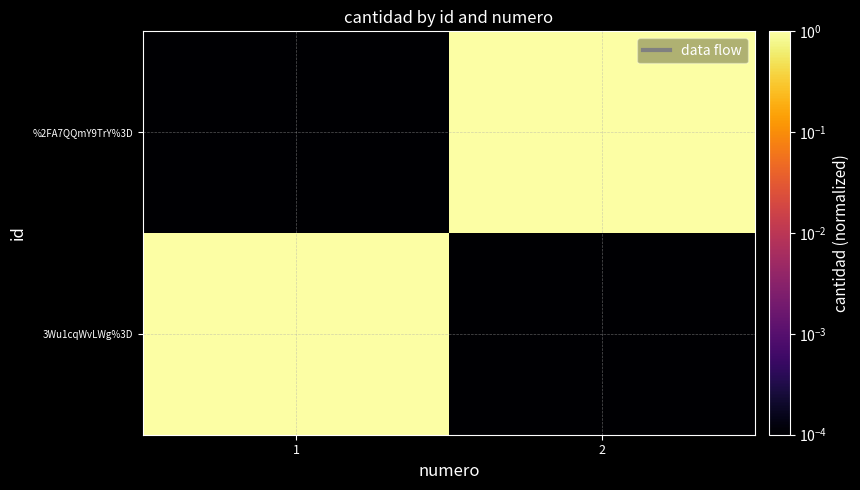

List the series in order of their peak value, highest first.

3Wu1cqWvLWg%3D, %2FA7QQmY9TrY%3D